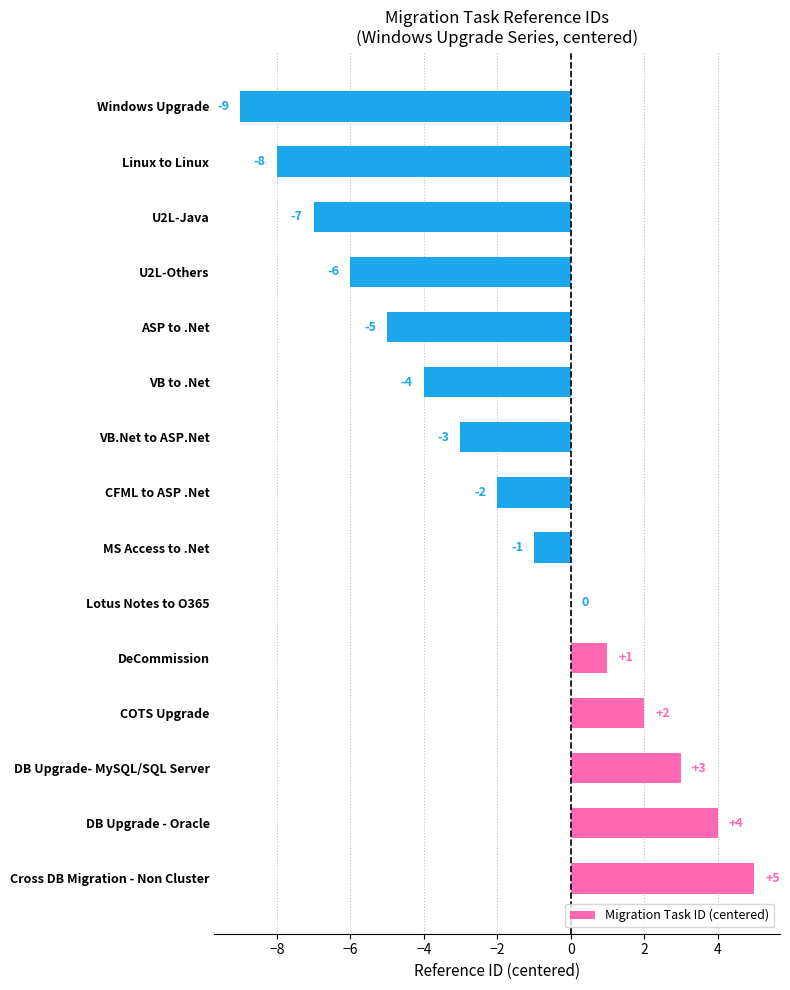

What value does the data have at U2L-Others, to the nearest 5?

-5